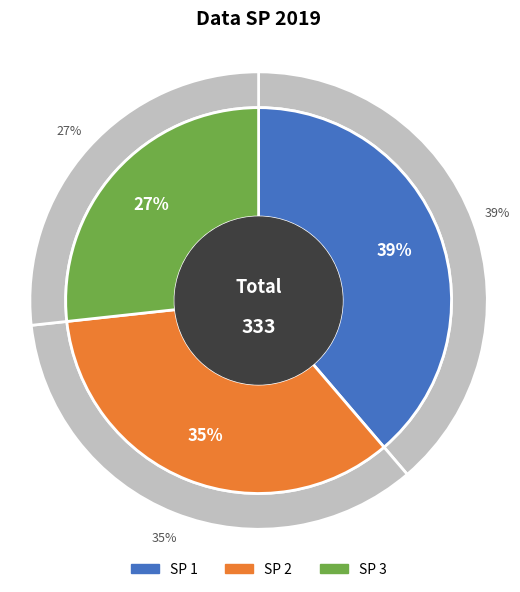

Count the number of slices in the pie.

3